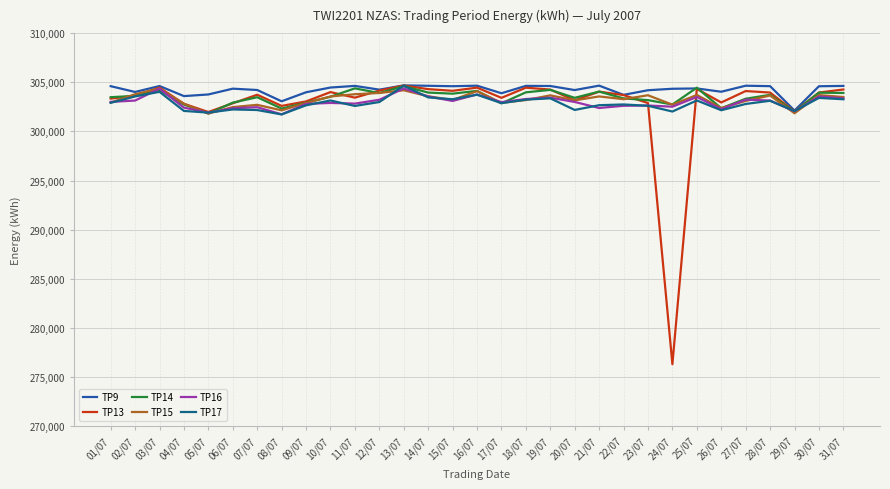

What position from the right is 02/07?

30